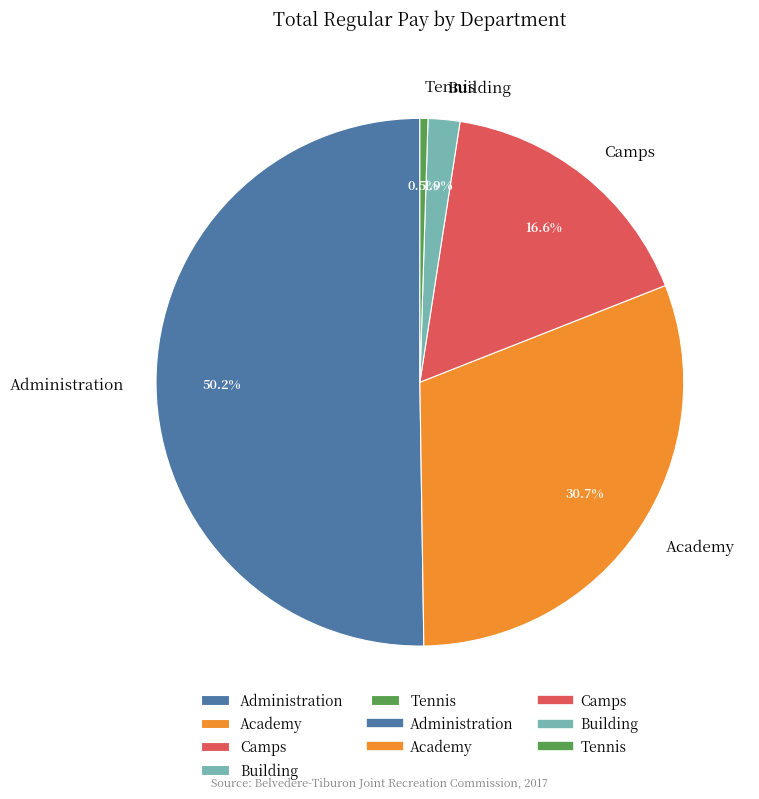

To the nearest percent, what is the difference between the largest and smallest slice percentages?

50%